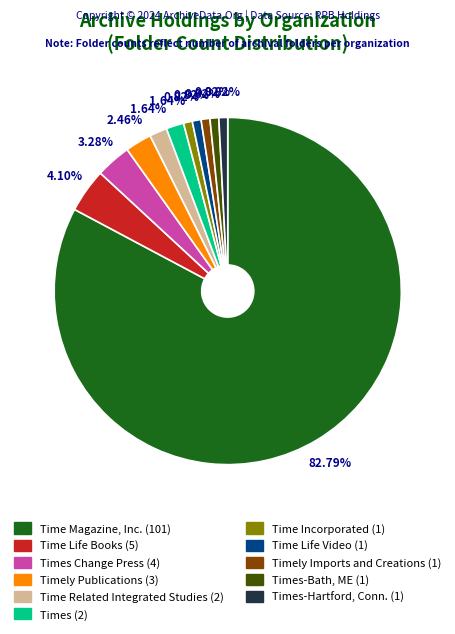

To the nearest percent, what is the average slice percentage?

9%